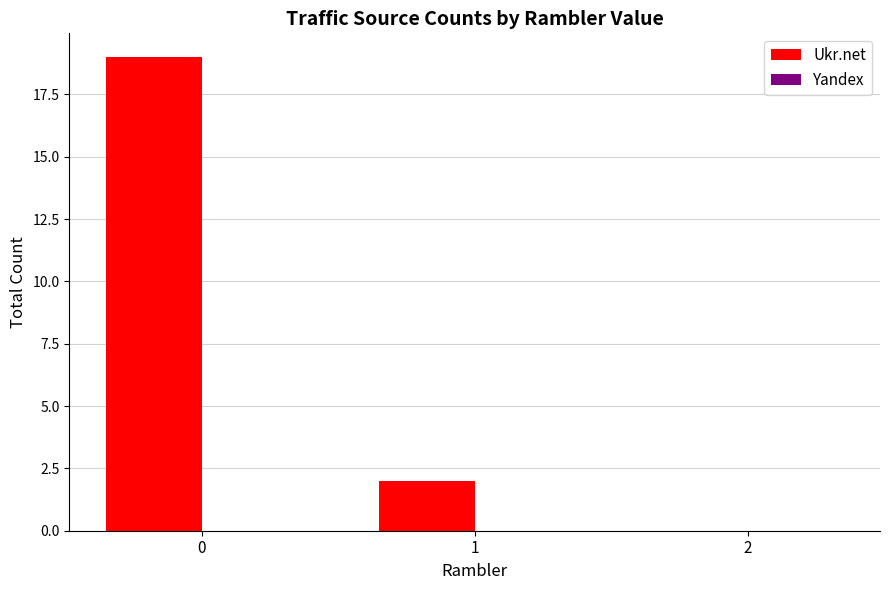

How many data points does each series have?

3